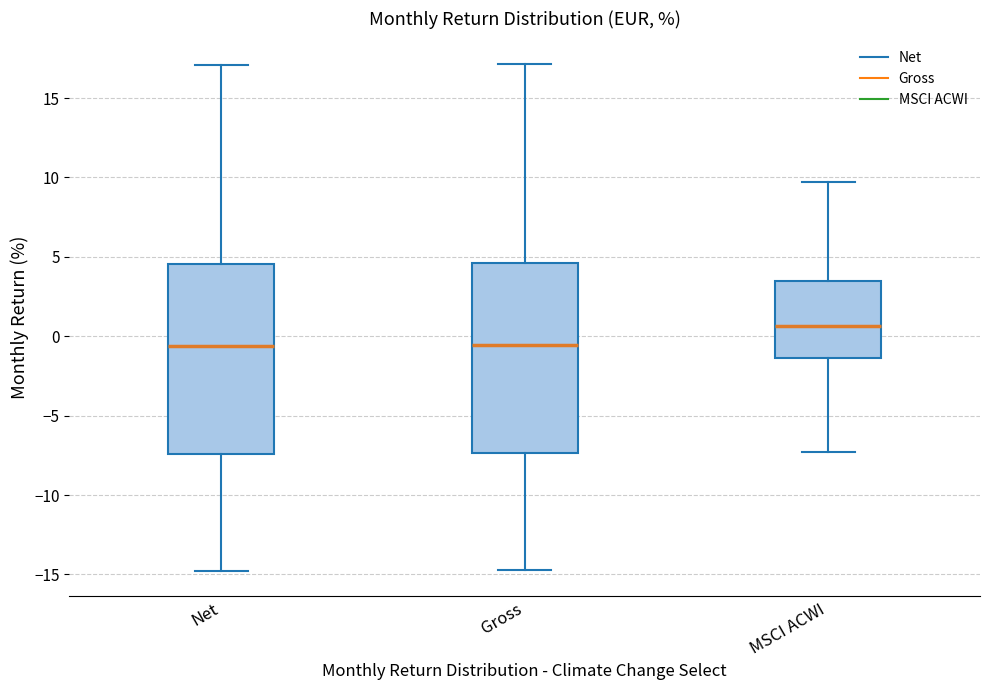

Where does the median line of the box for Net sit on the y-axis? The values are not printed on the chart, so give them approximately, as read against the axis.

-0.5